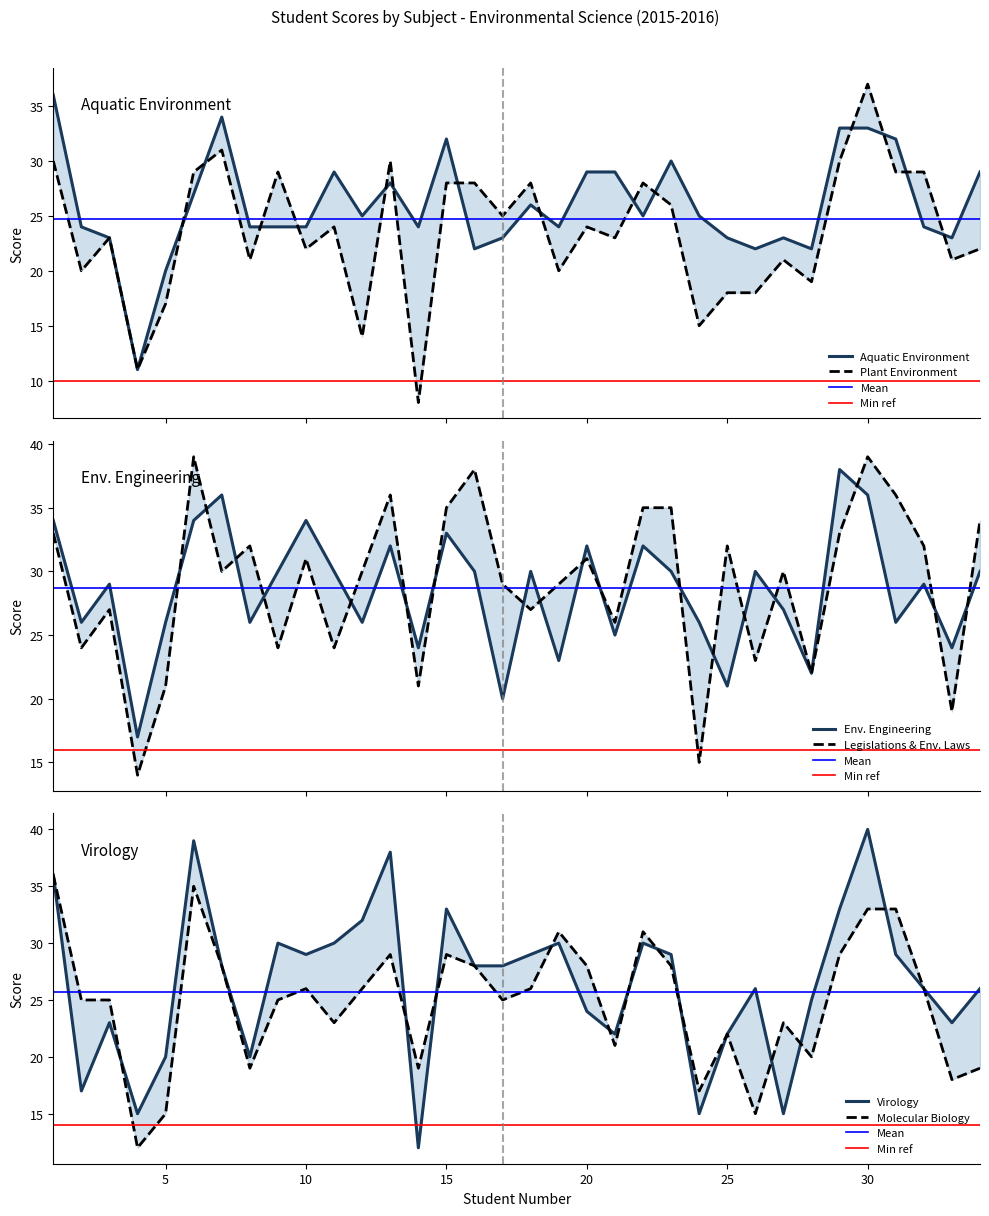

Reading left to right, extract all data points from this chart.

Aquatic Environment: 36	24	23	11	20	27	34	24	24	24	29	25	28	24	32	22	23	26	24	29	29	25	30	25	23	22	23	22	33	33	32	24	23	29
Plant Environment: 30	20	23	11	17	29	31	21	29	22	24	14	30	8	28	28	25	28	20	24	23	28	26	15	18	18	21	19	30	37	29	29	21	22
Env. Engineering: 34	26	29	17	26	34	36	26	30	34	30	26	32	24	33	30	20	30	23	32	25	32	30	26	21	30	27	22	38	36	26	29	24	30
Legislations & Env. Laws: 33	24	27	14	21	39	30	32	24	31	24	30	36	21	35	38	29	27	29	31	26	35	35	15	32	23	30	22	33	39	36	32	19	34
Virology: 36	17	23	15	20	39	28	20	30	29	30	32	38	12	33	28	28	29	30	24	22	30	29	15	22	26	15	25	33	40	29	26	23	26
Molecular Biology: 36	25	25	12	15	35	28	19	25	26	23	26	29	19	29	28	25	26	31	28	21	31	28	17	22	15	23	20	29	33	33	26	18	19